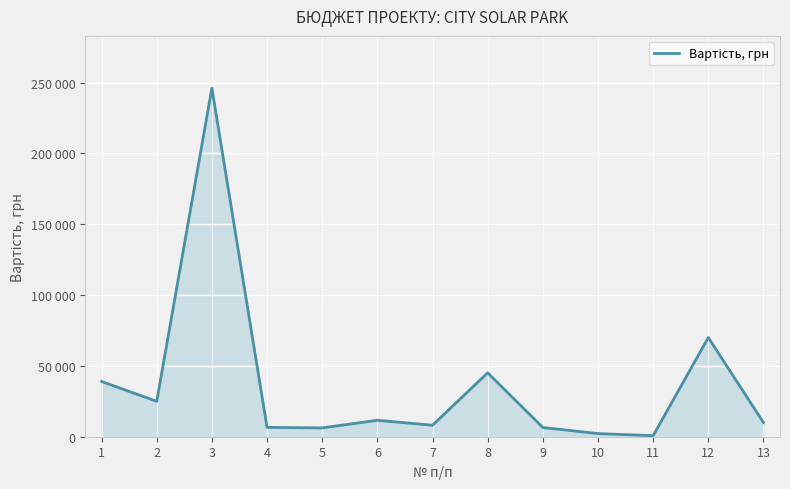

Does the chart display data point markers on the line(s)?

No